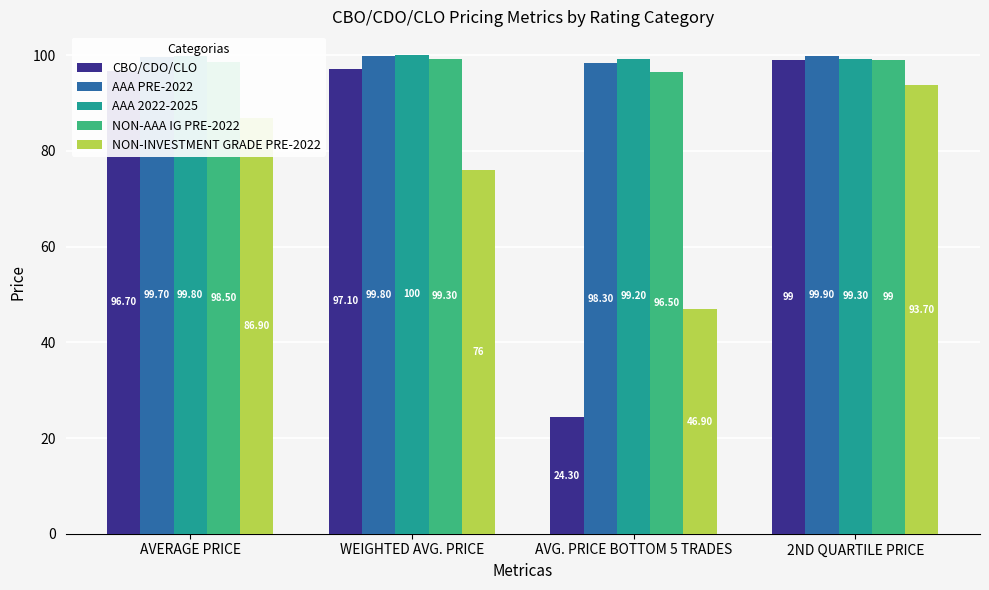

Reading left to right, list all the values displayed in this chart.

CBO/CDO/CLO: 96.7	97.1	24.3	99.0
AAA PRE-2022: 99.7	99.8	98.3	99.9
AAA 2022-2025: 99.8	100.0	99.2	99.3
NON-AAA IG PRE-2022: 98.5	99.3	96.5	99.0
NON-INVESTMENT GRADE PRE-2022: 86.9	76.0	46.9	93.7